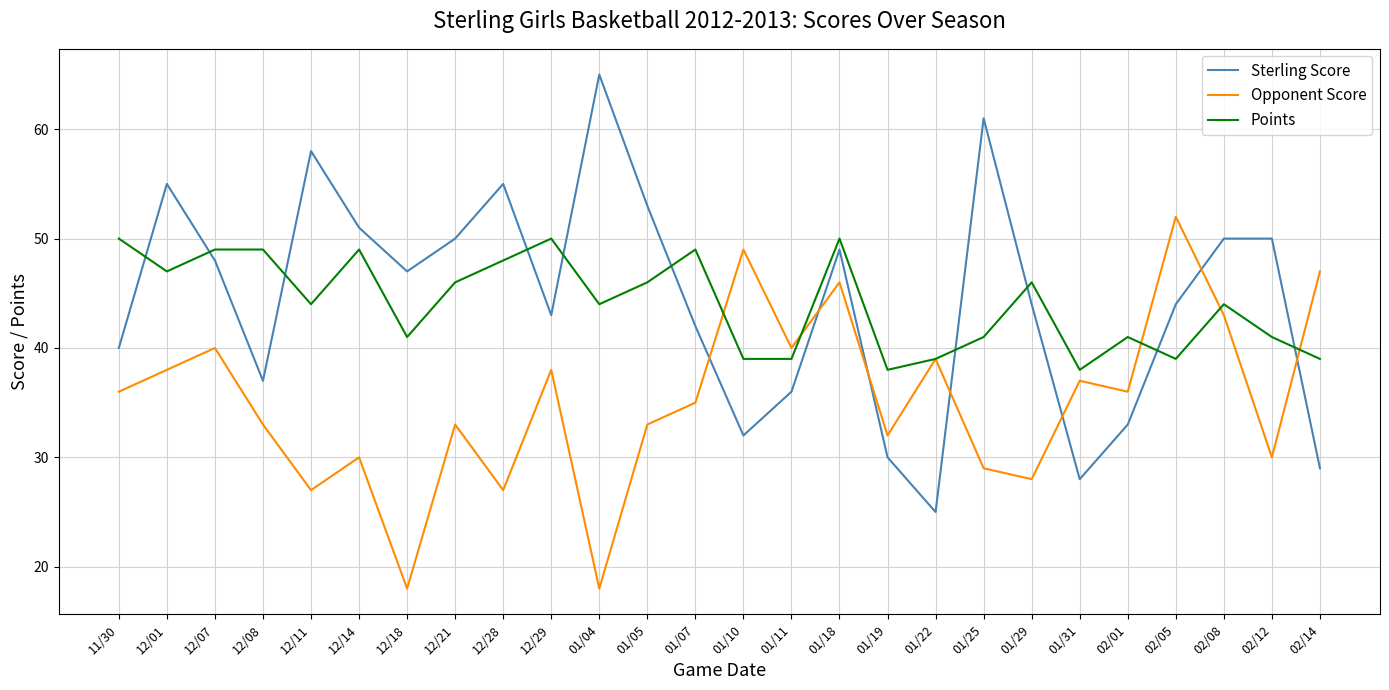

The value of Opponent Score at 12/07 is 20. True or false?

False